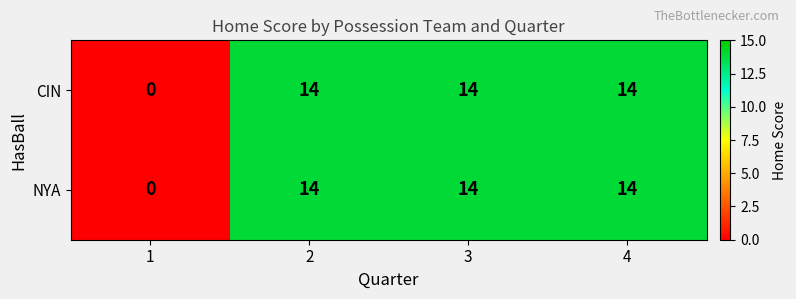

What is the total value across all series at 3?

28